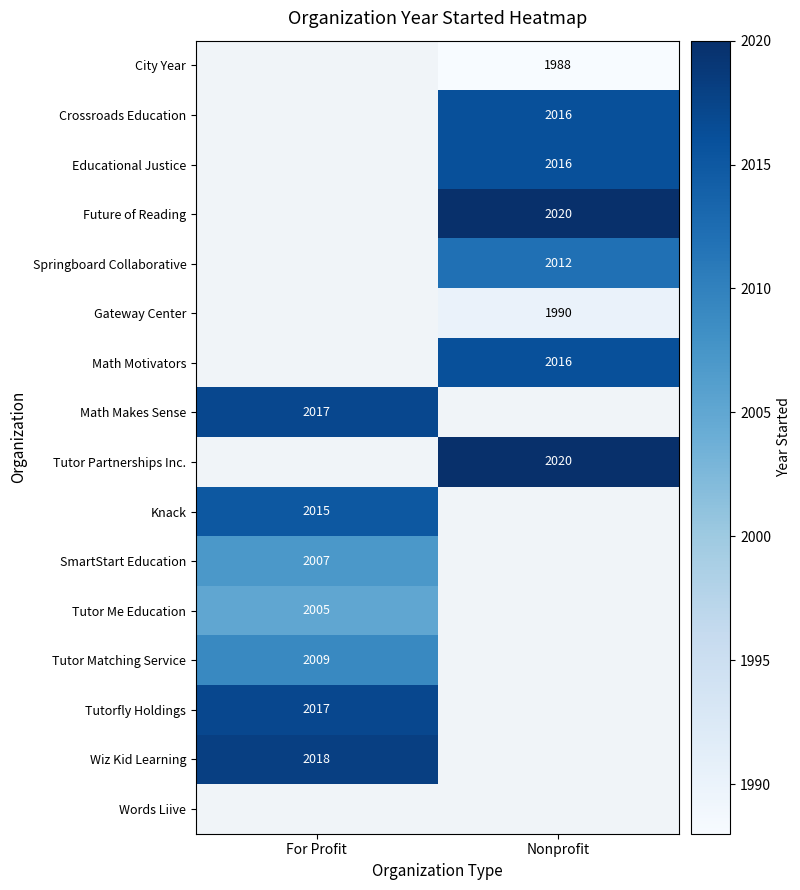

Count the number of categories in the chart.

2